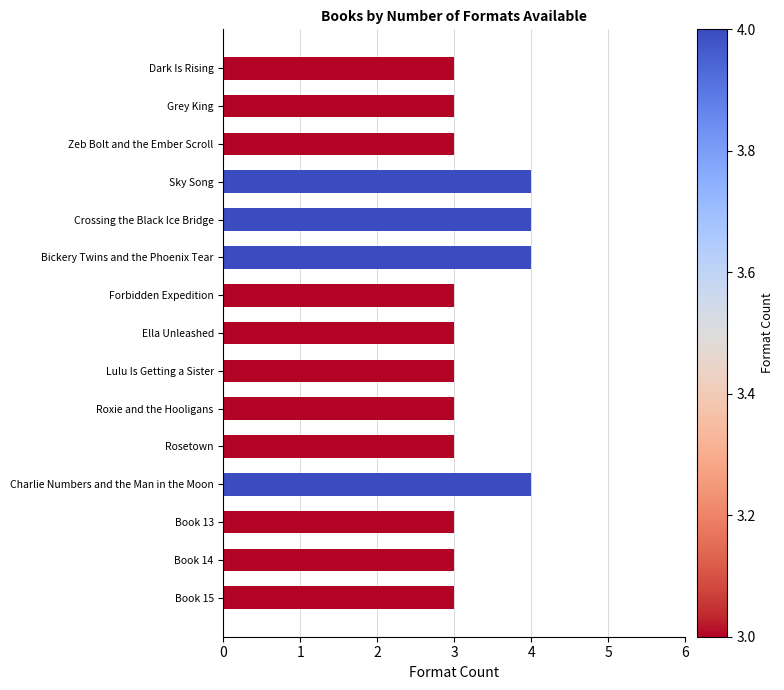

What value does the data have at Ella Unleashed?

3